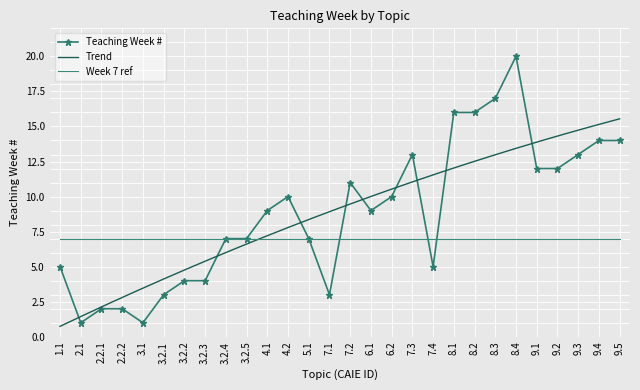

List the labels in order of value, smallest first.

2.1, 3.1, 2.2.1, 2.2.2, 3.2.1, 7.1, 3.2.2, 3.2.3, 1.1, 7.4, 3.2.4, 3.2.5, 5.1, 4.1, 6.1, 4.2, 6.2, 7.2, 9.1, 9.2, 7.3, 9.3, 9.4, 9.5, 8.1, 8.2, 8.3, 8.4